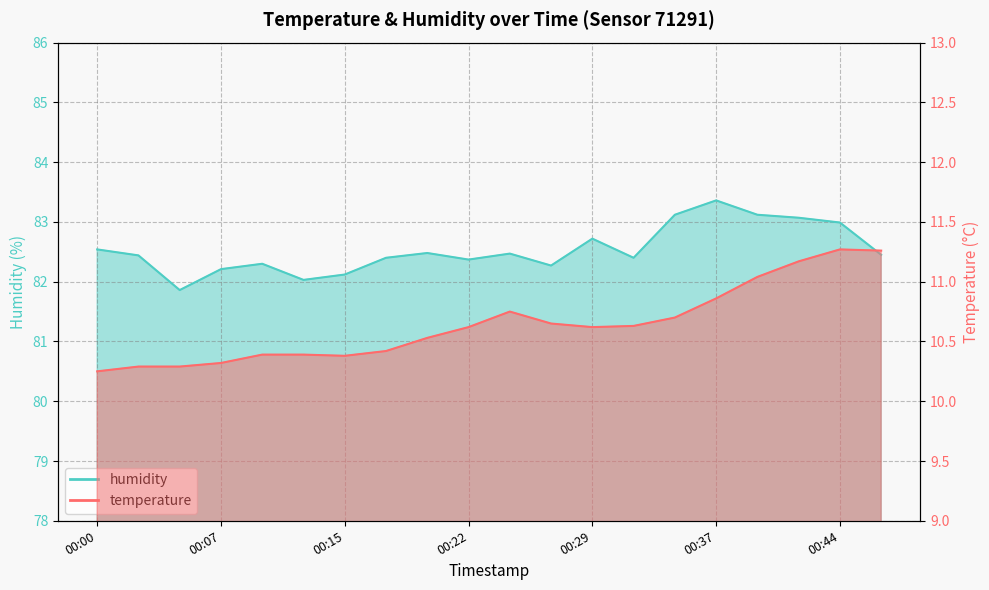

How many lines are shown in the chart?

2